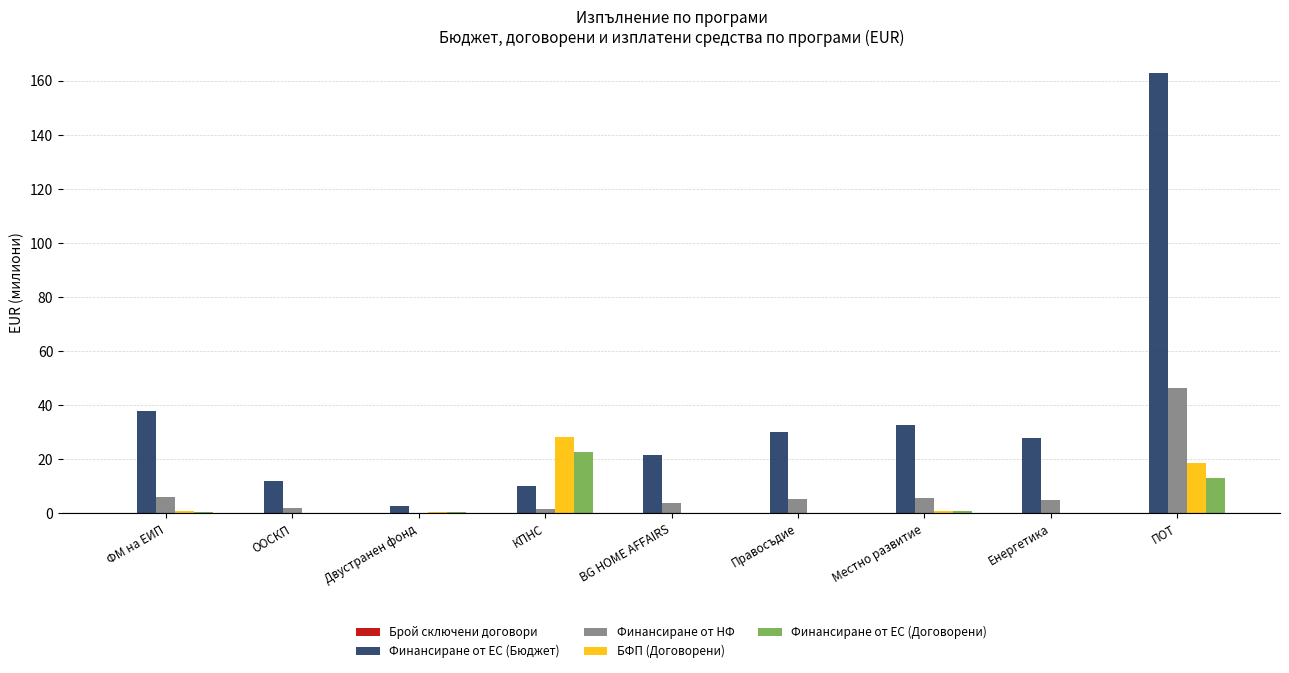

True or false: БФП (Договорени) has a value of 18.6 at ПОТ.

True